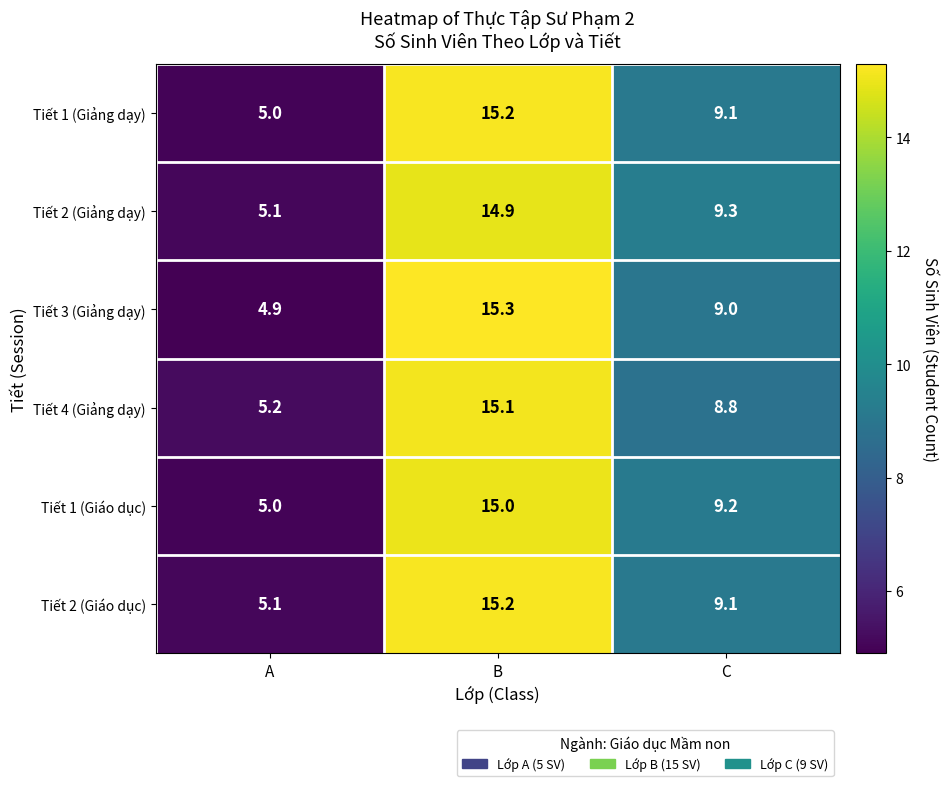

What is the difference between the maximum and minimum values in the Tiết 4 (Giảng dạy) series?

9.9